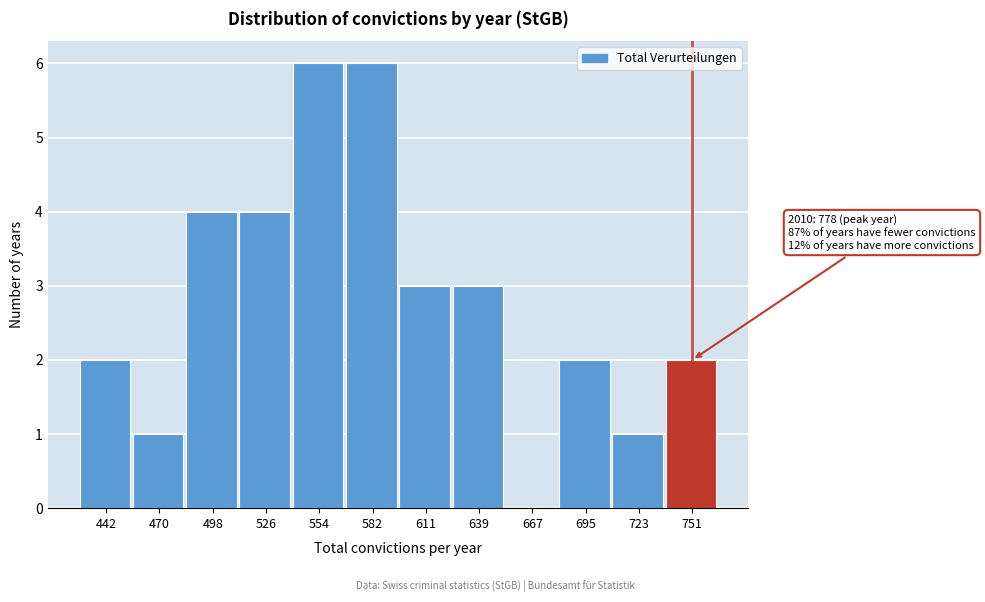

Reading right to left, list all the values displayed in this chart.

751=2	723=1	695=2	667=0	639=3	611=3	582=6	554=6	526=4	498=4	470=1	442=2